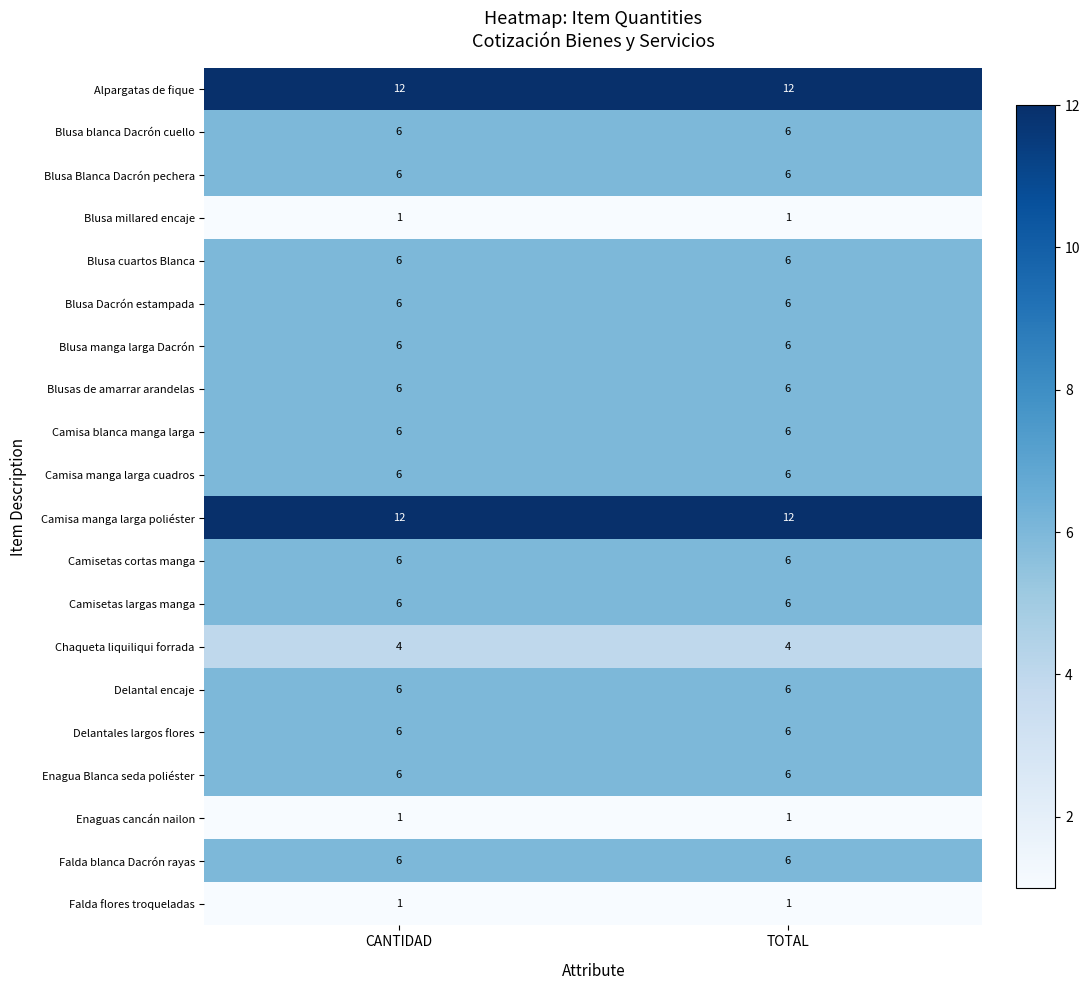

What is the total value across all series at TOTAL?

115